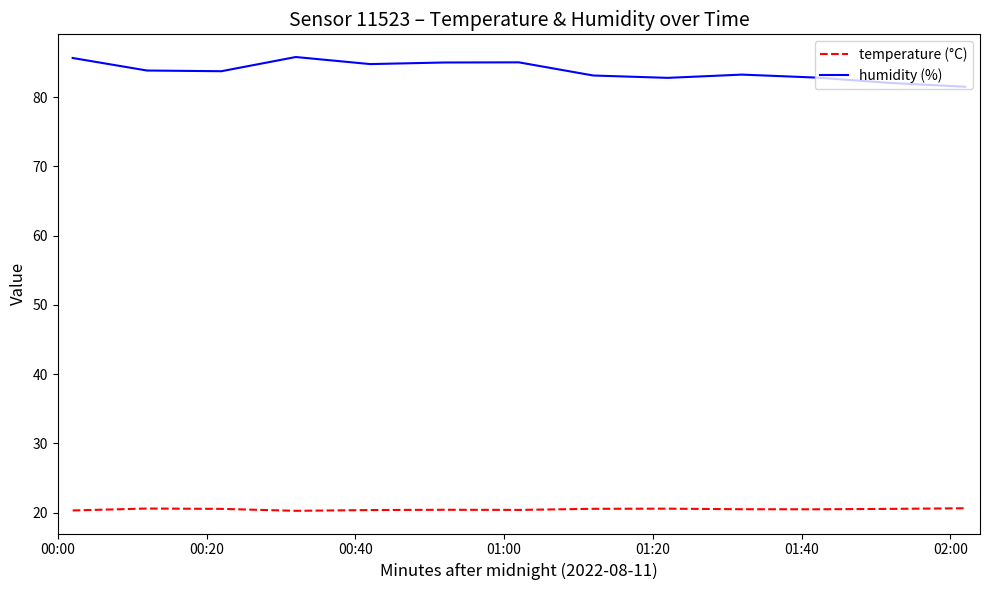

How many lines are shown in the chart?

2